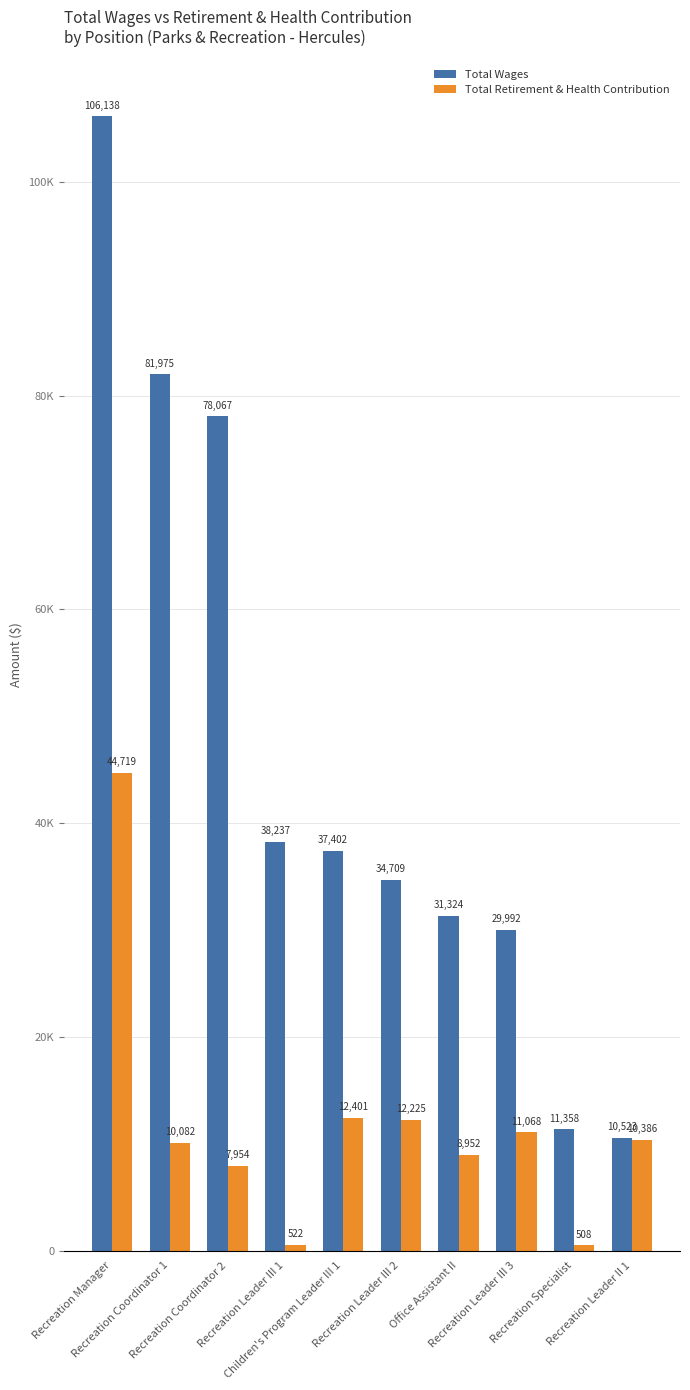

What is the label of the 5th bar from the right?

Recreation Leader III 2